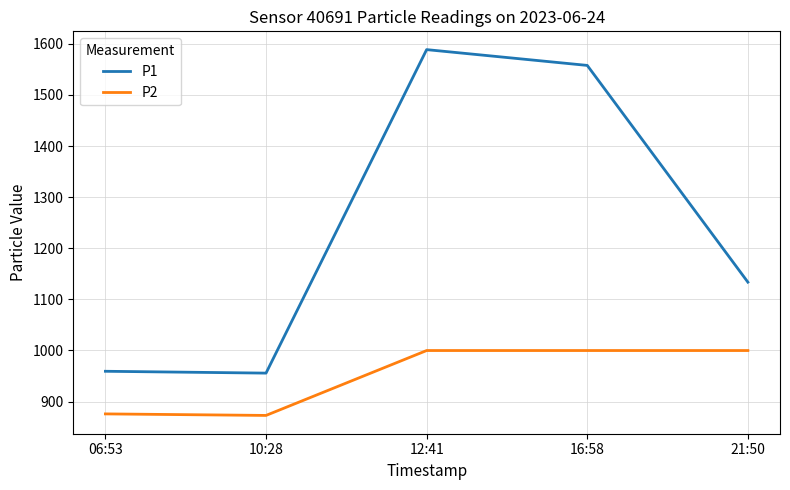

Where is the first local minimum for P1?

10:28